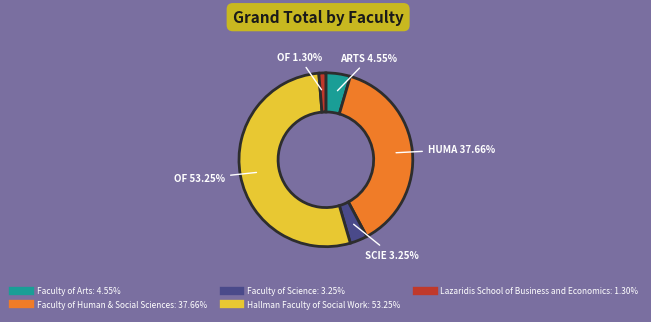

What is the ratio of the value at Faculty of Arts to the value at Faculty of Science?

1.4